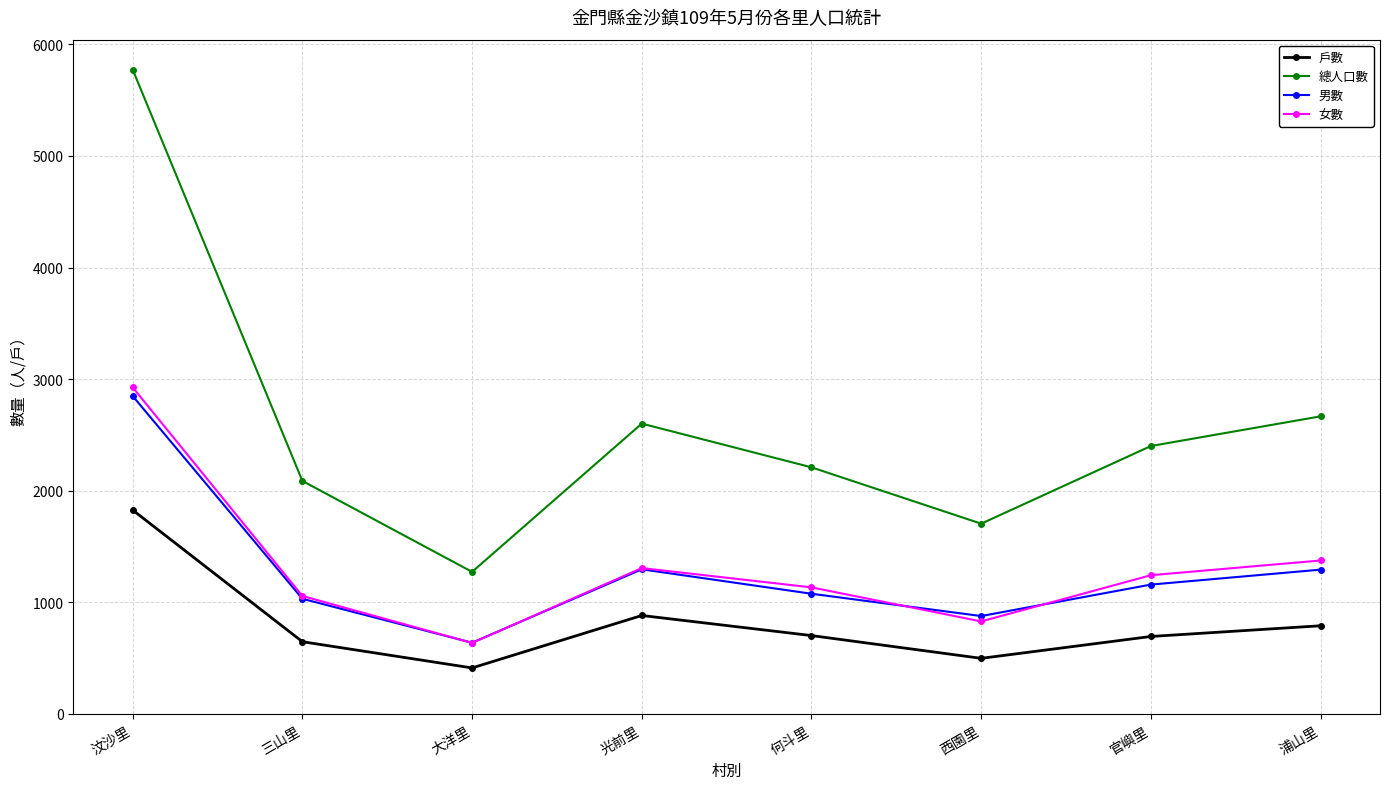

Which label corresponds to the largest value in the chart?

汶沙里